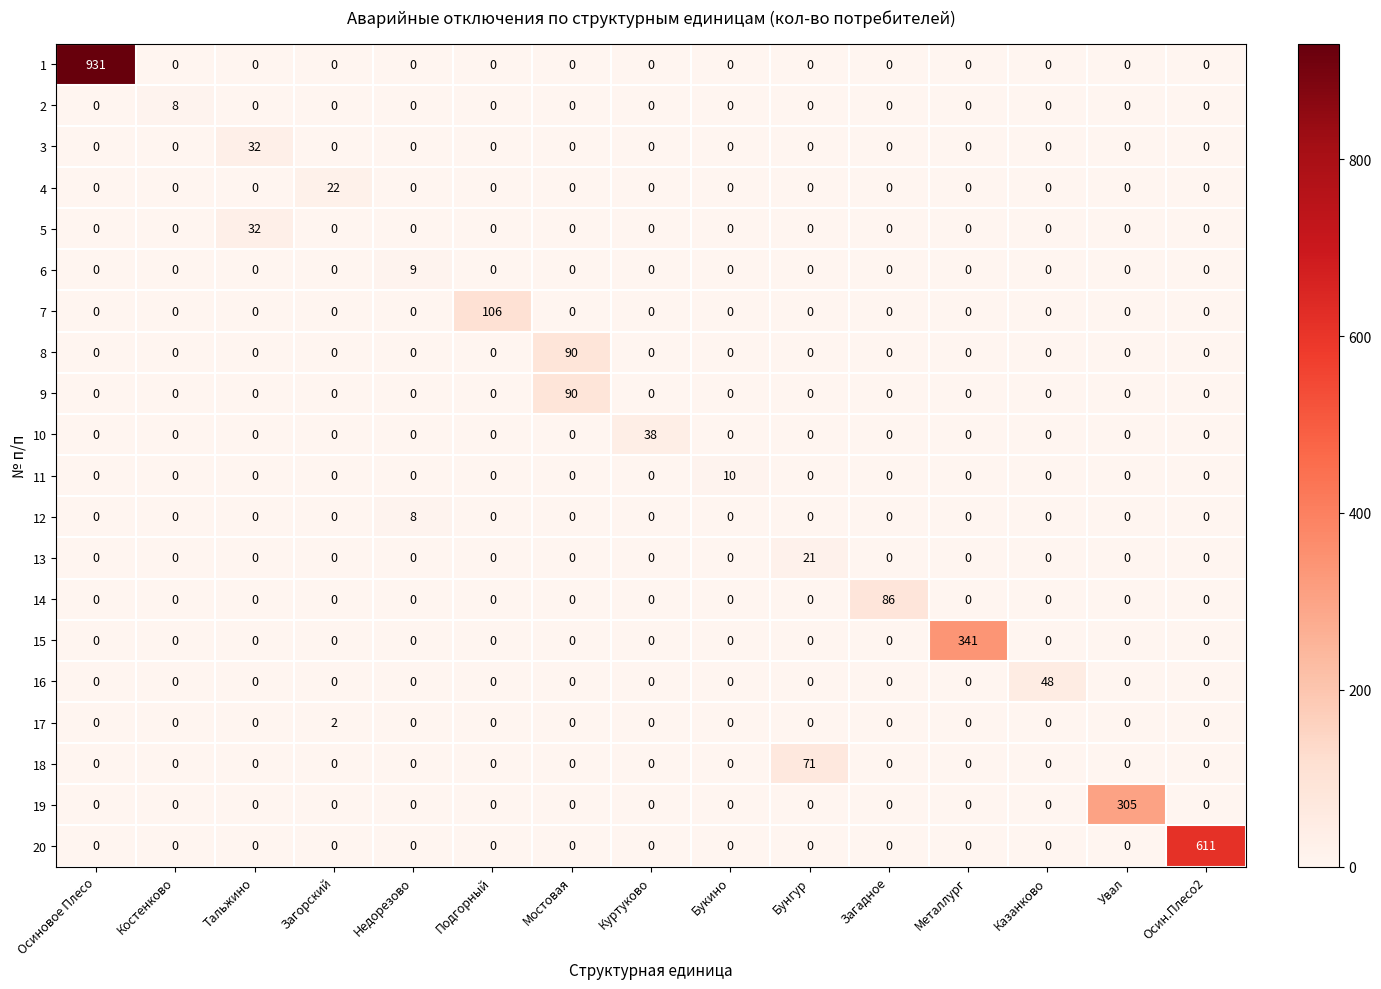

At how many categories does at least one series exceed 144?

4